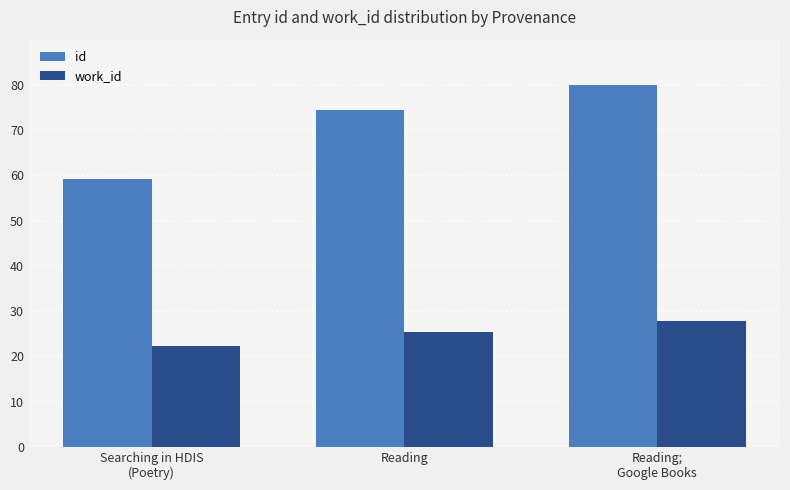

Rank the series by their maximum value, from lowest to highest.

work_id, id